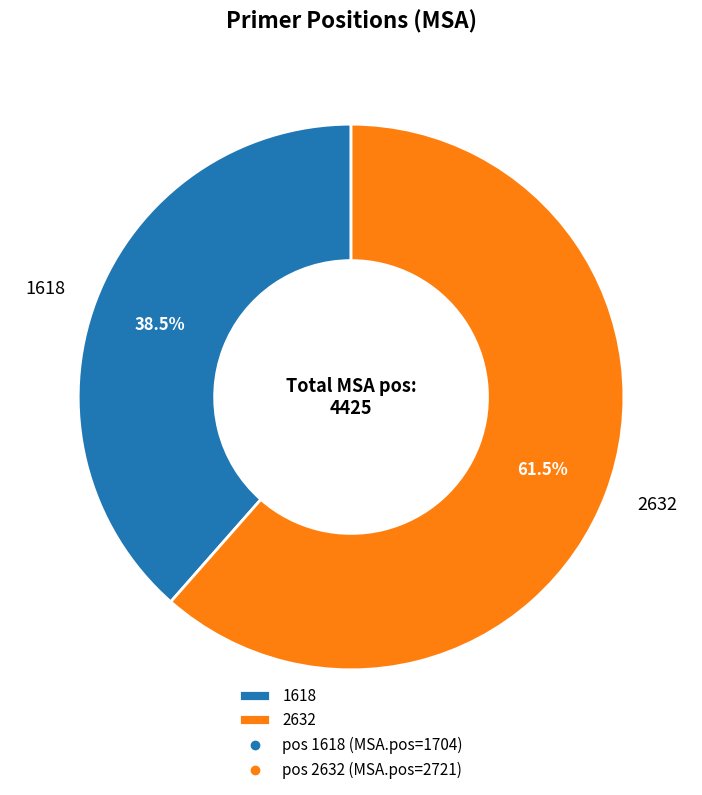

Count the number of slices in the pie.

2